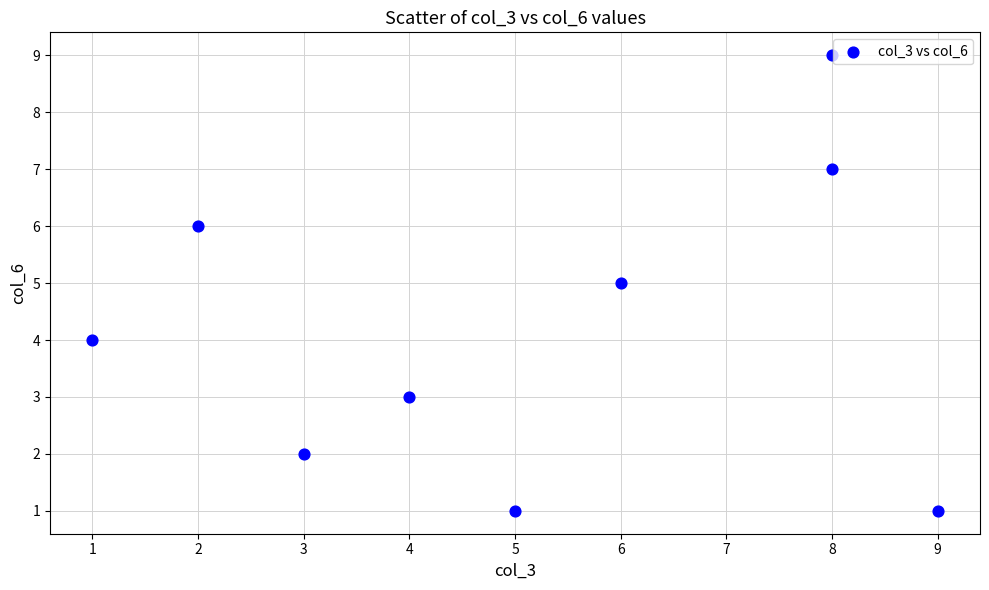

What is the average Y value?

4